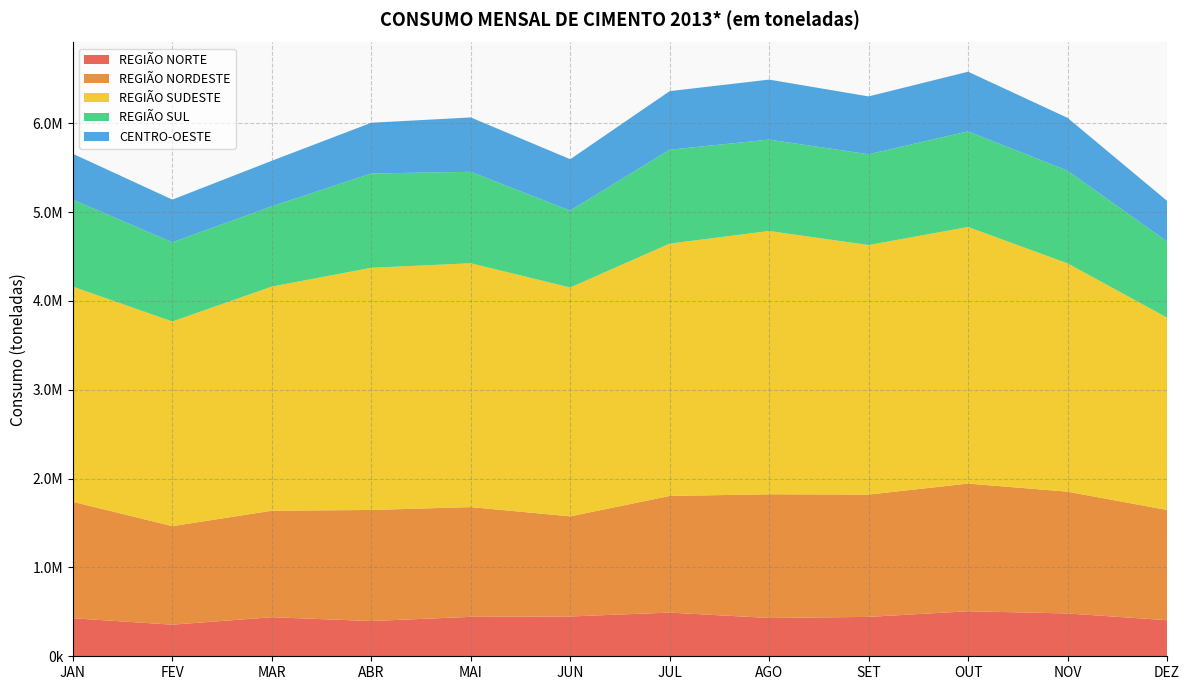

Reading left to right, what are all the values shown in this chart?

REGIÃO NORTE: 427897	355816	439724	396692	443866	448190	491609	431088	443245	506870	482054	406172
REGIÃO NORDESTE: 1311119	1109161	1198775	1250474	1235402	1126981	1313192	1392564	1377157	1437042	1370916	1240764
REGIÃO SUDESTE: 2421493	2303848	2523161	2725999	2744897	2576013	2840453	2963864	2808504	2888517	2570199	2166100
REGIÃO SUL: 978938	891747	903705	1061653	1029438	865674	1057175	1028450	1022140	1076940	1043023	855780
CENTRO-OESTE: 516950	480083	512535	571043	612056	578218	659168	675633	651258	670876	594962	458330